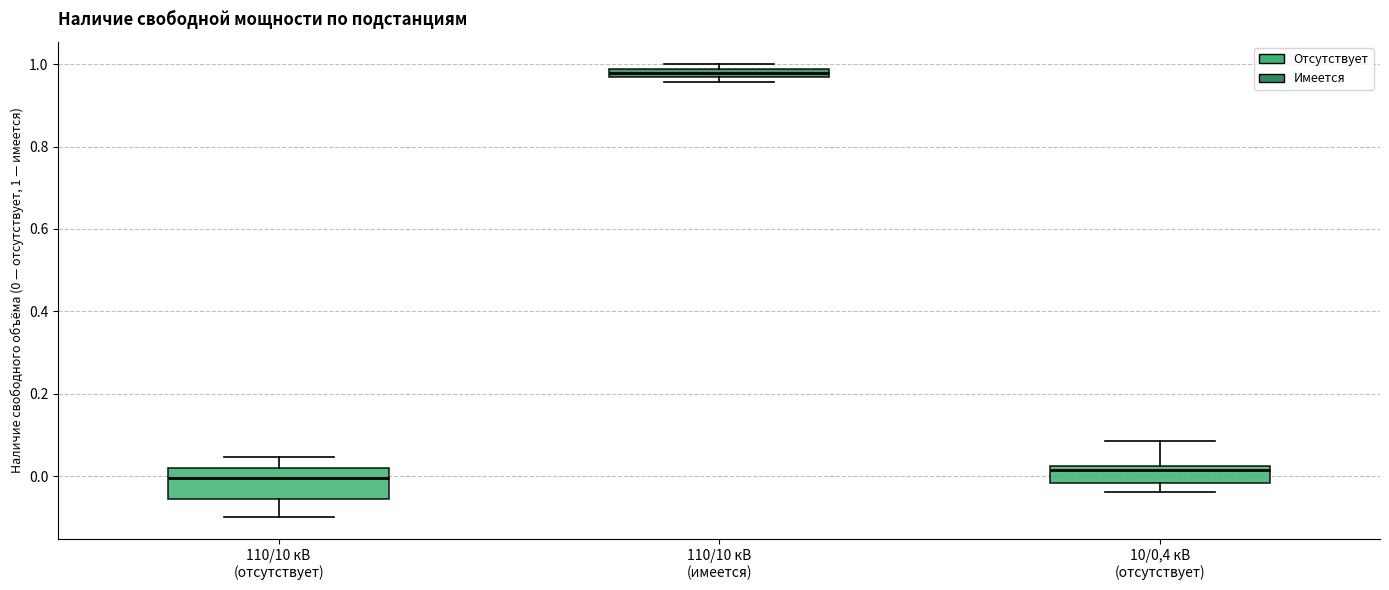

Which box has the highest median line?

110/10 кВ (имеется)